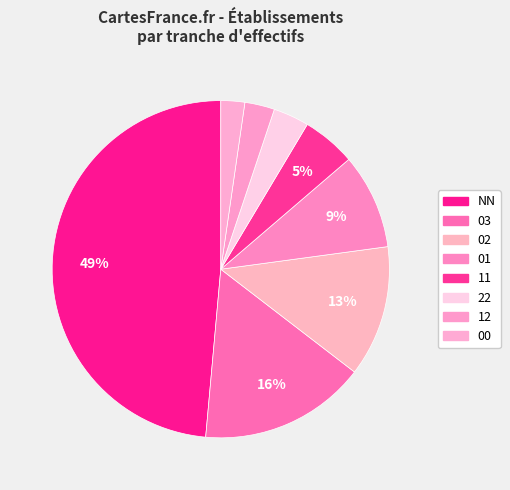

How many slices are in this pie chart?

8